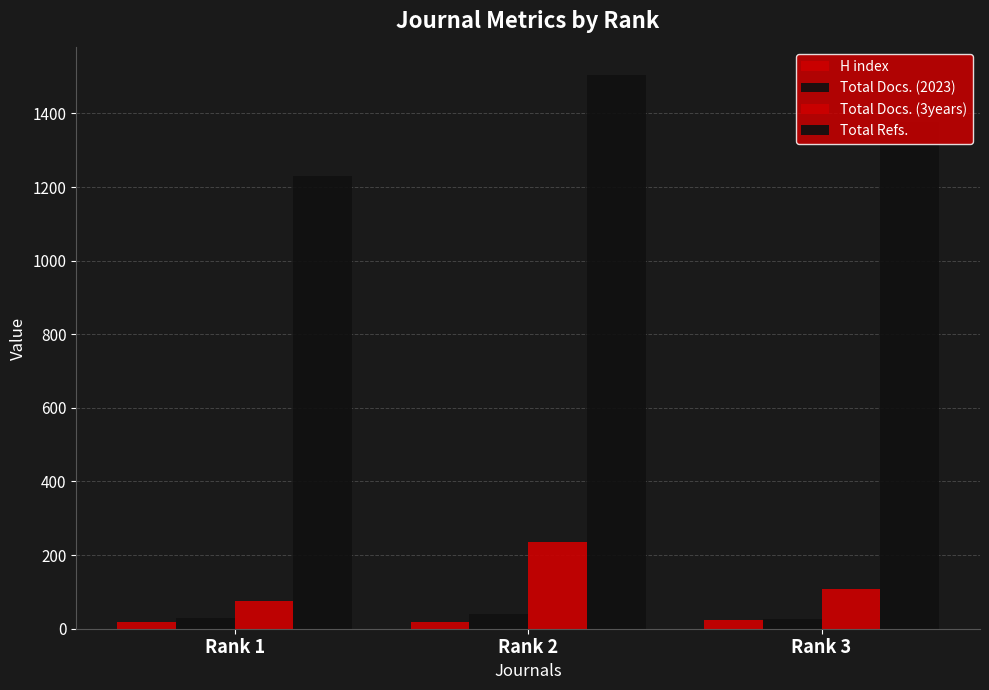

At Rank 3, list the series in order from largest to smallest.

Total Refs., Total Docs. (3years), Total Docs. (2023), H index